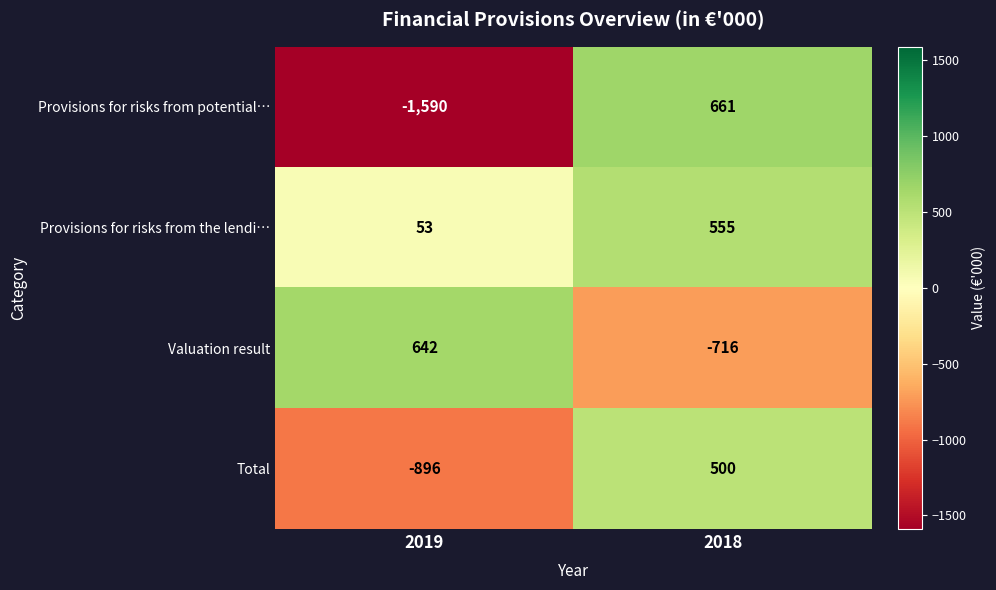

How many categories are shown in the chart?

2